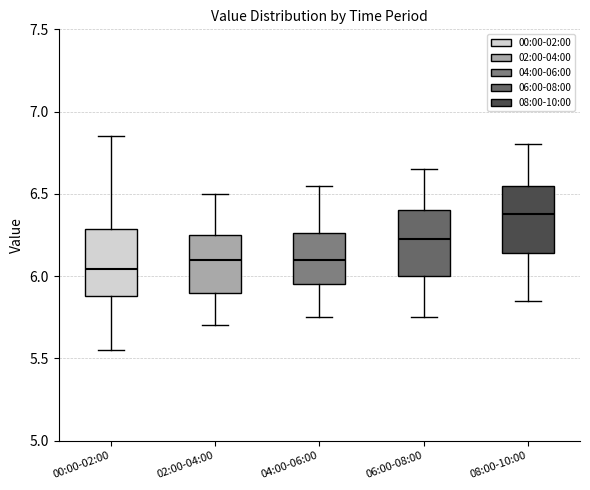

Reading left to right, transcribe this box plot: for each box, give where its median line is, the range the box spans, and where its two whiskers end, as read against the y-axis. The values are not printed on the chart, so give them approximately, as read against the axis.

00:00-02:00: median 6.05, box 5.90 to 6.30, whiskers 5.55 to 6.85
02:00-04:00: median 6.10, box 5.90 to 6.25, whiskers 5.70 to 6.50
04:00-06:00: median 6.10, box 5.95 to 6.25, whiskers 5.75 to 6.55
06:00-08:00: median 6.25, box 6.00 to 6.40, whiskers 5.75 to 6.65
08:00-10:00: median 6.40, box 6.15 to 6.55, whiskers 5.85 to 6.80